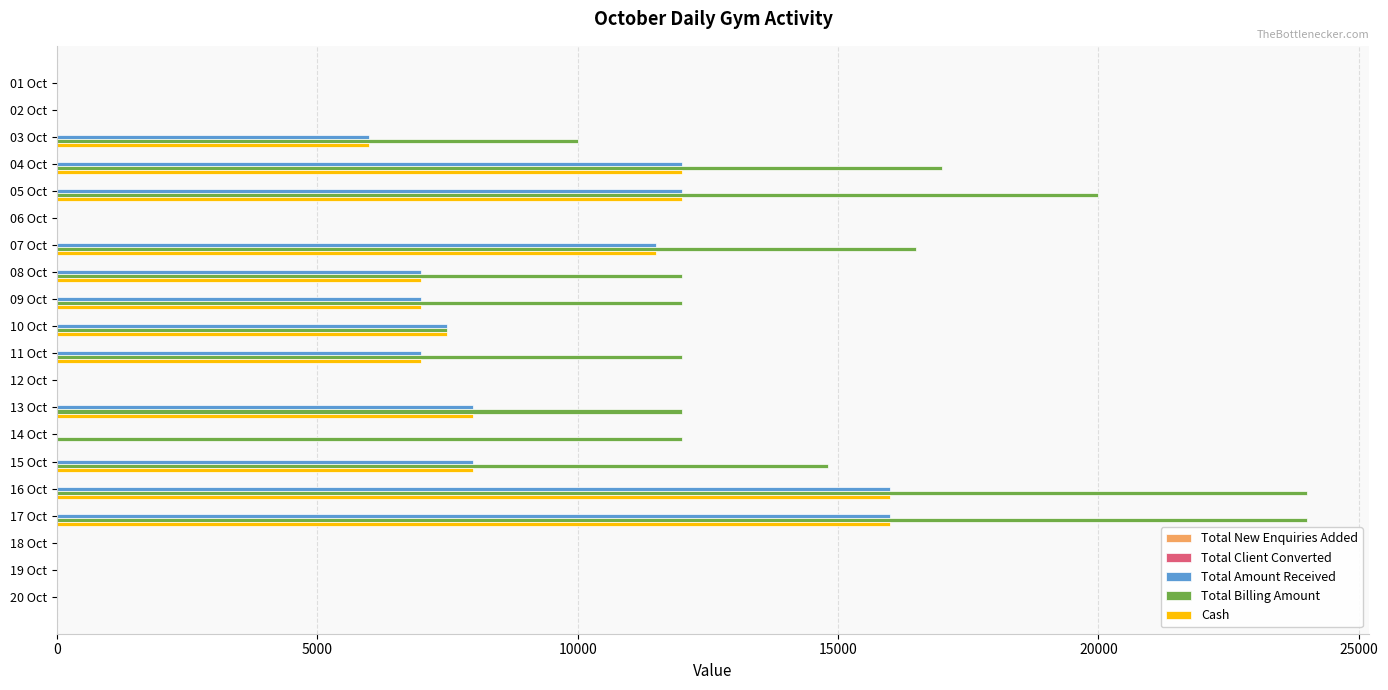

Between 12 Oct and 17 Oct, which series saw the biggest shift?

Total Billing Amount